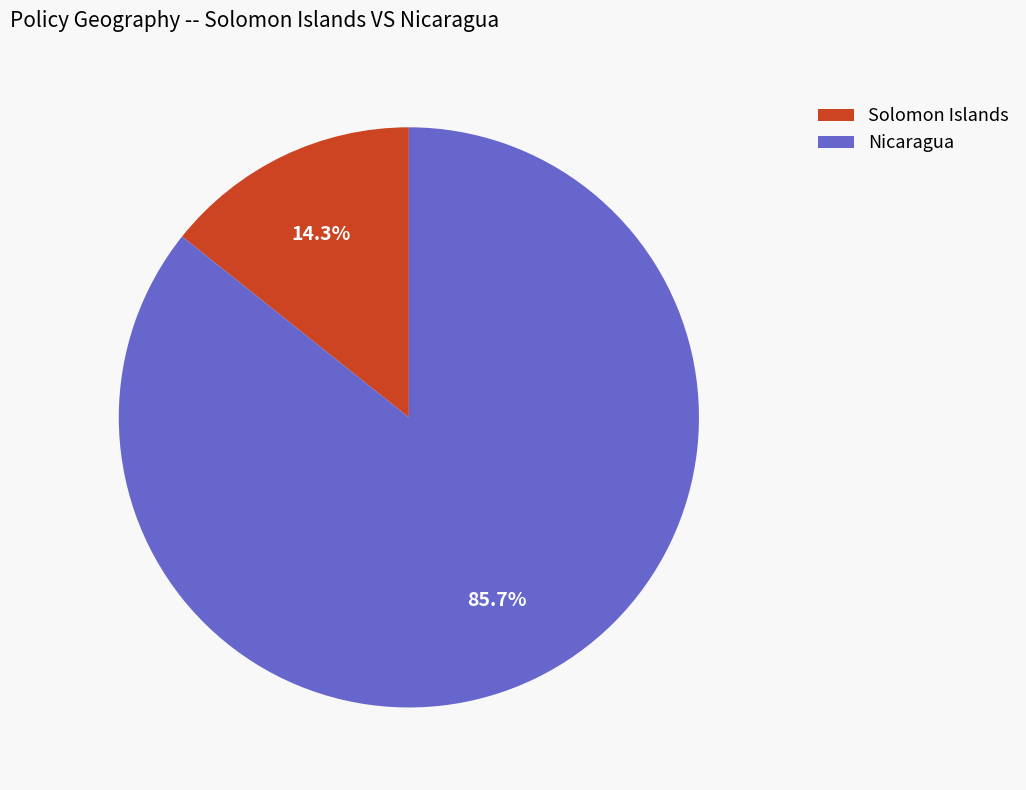

Rank the categories by value from lowest to highest.

Solomon Islands, Nicaragua